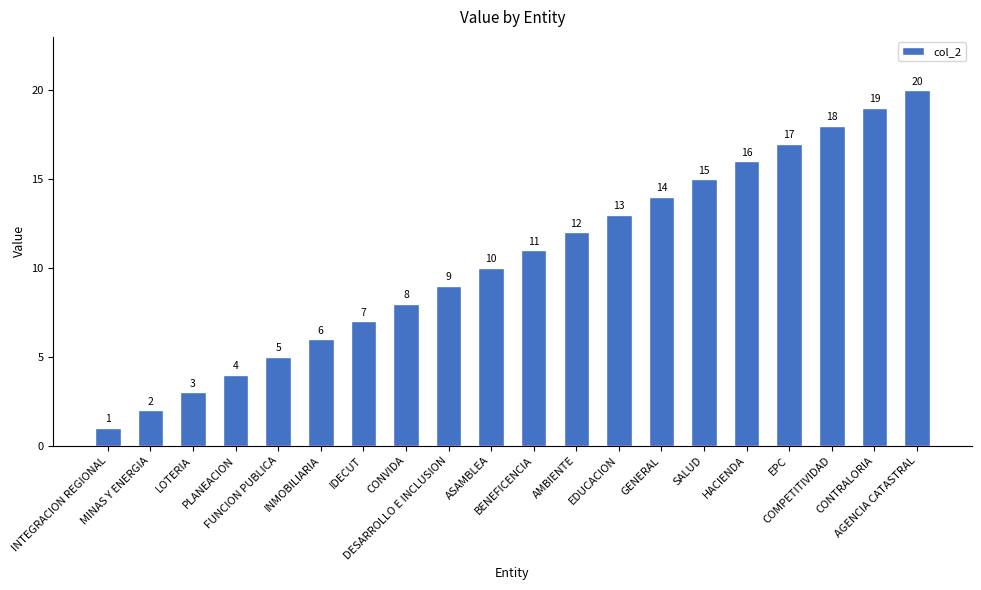

What is the sum of all values?

210